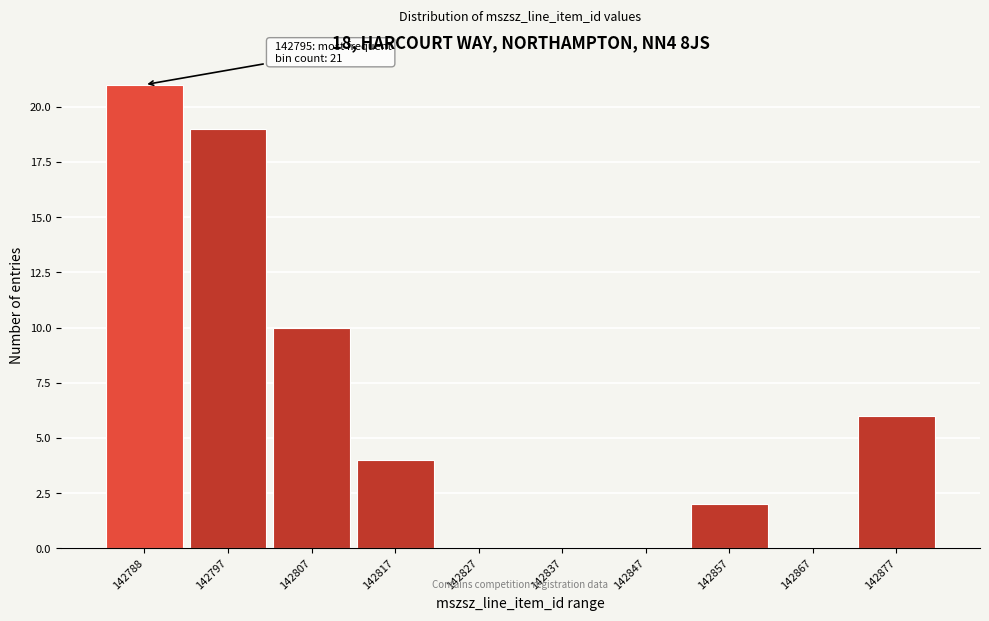

Reading left to right, list all the values displayed in this chart.

142788=21	142797=19	142807=10	142817=4	142827=0	142837=0	142847=0	142857=2	142867=0	142877=6